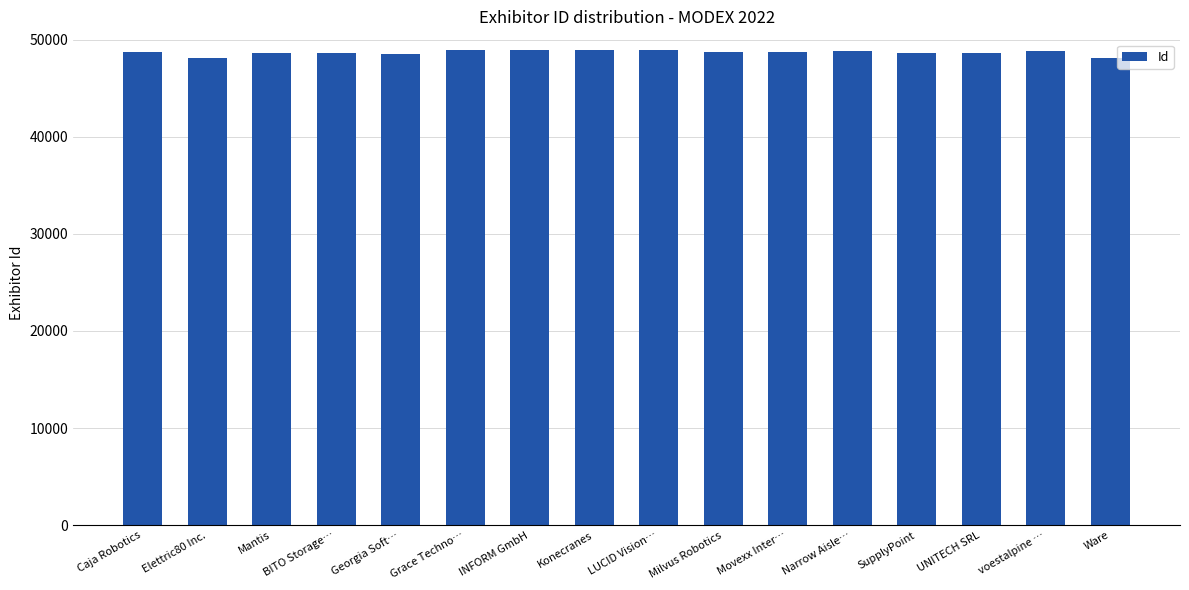

How many categories are shown in the chart?

16